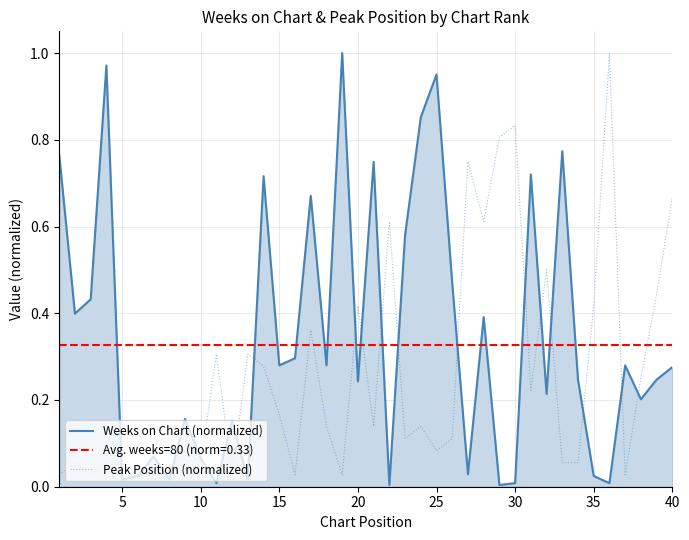

List the series in order of their overall mean, lowest first.

Peak Position (normalized), Weeks on Chart (normalized)